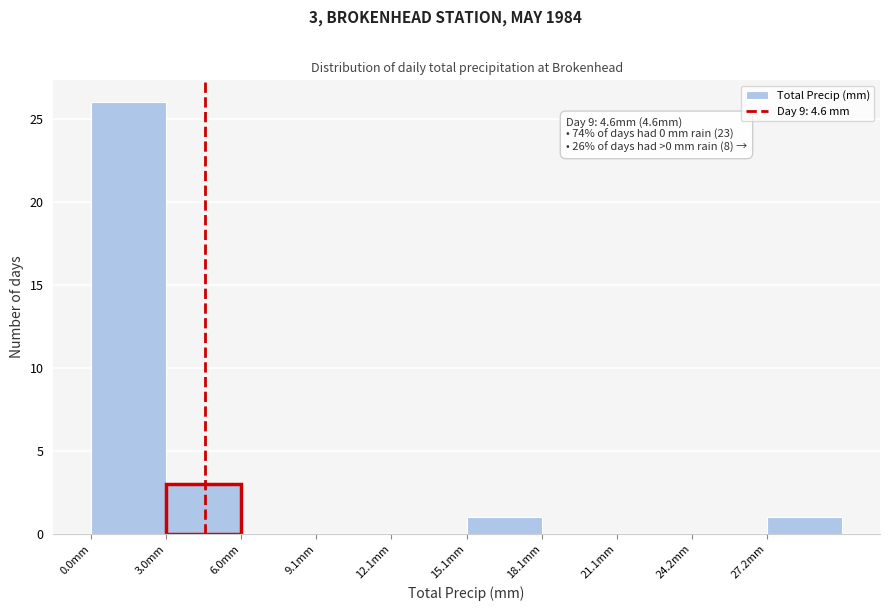

Over which range of the x-axis is the bar tallest?

0 to 3